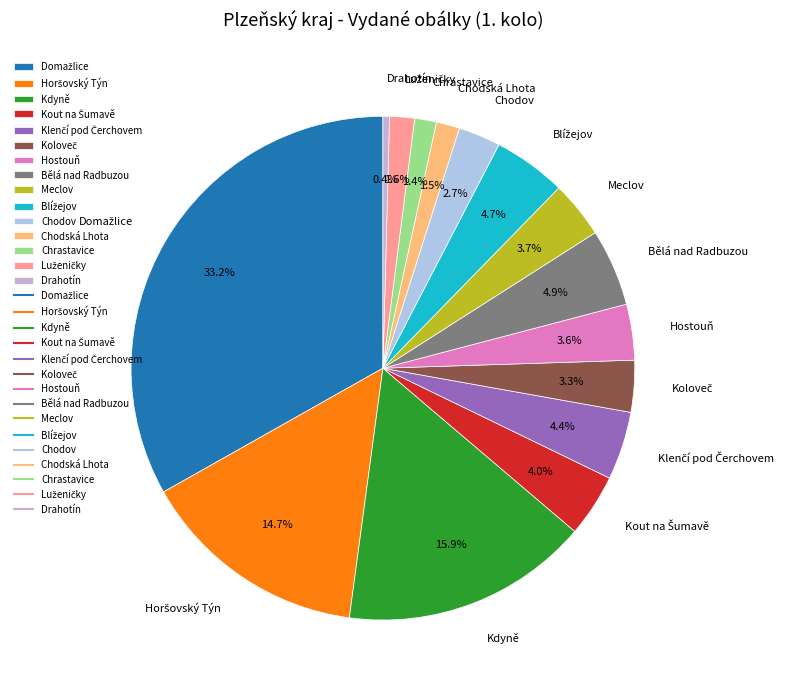

Is the sum of Hostouň and Chodská Lhota greater than half?

No